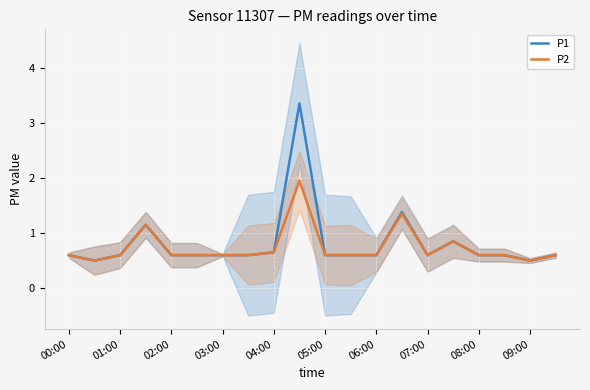

The P1 series shows 0.7 at 04:00. True or false?

True